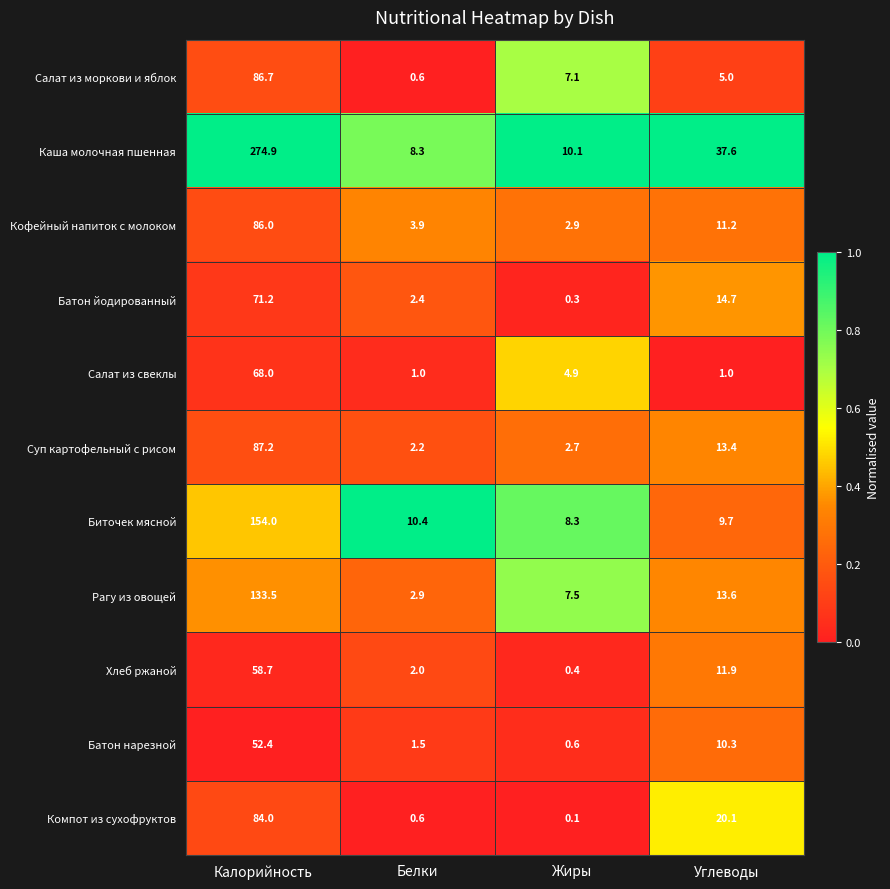

What is the maximum value for Салат из свеклы?

68.0